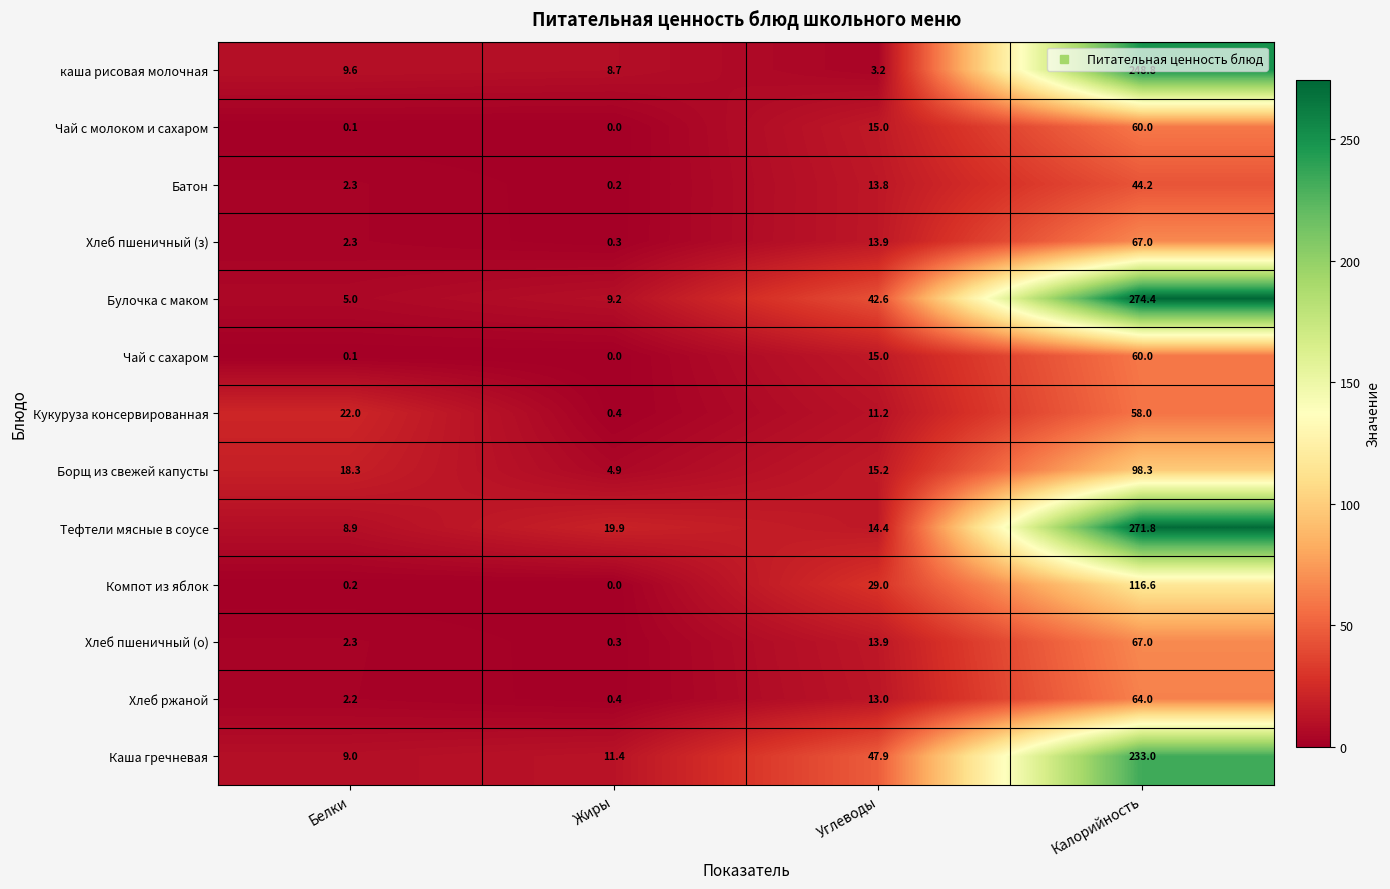

What is the highest value of the Каша гречневая series?

233.0